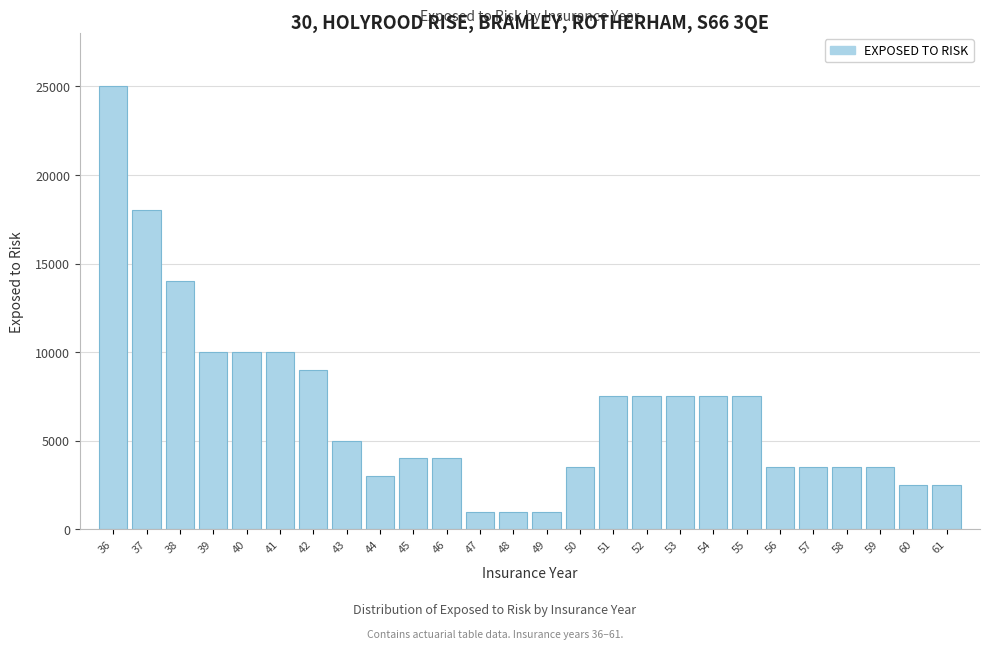

Reading left to right, list all the values displayed in this chart.

25000	18000	14000	10000	10000	10000	9000	5000	3000	4000	4000	1000	1000	1000	3500	7500	7500	7500	7500	7500	3500	3500	3500	3500	2500	2500